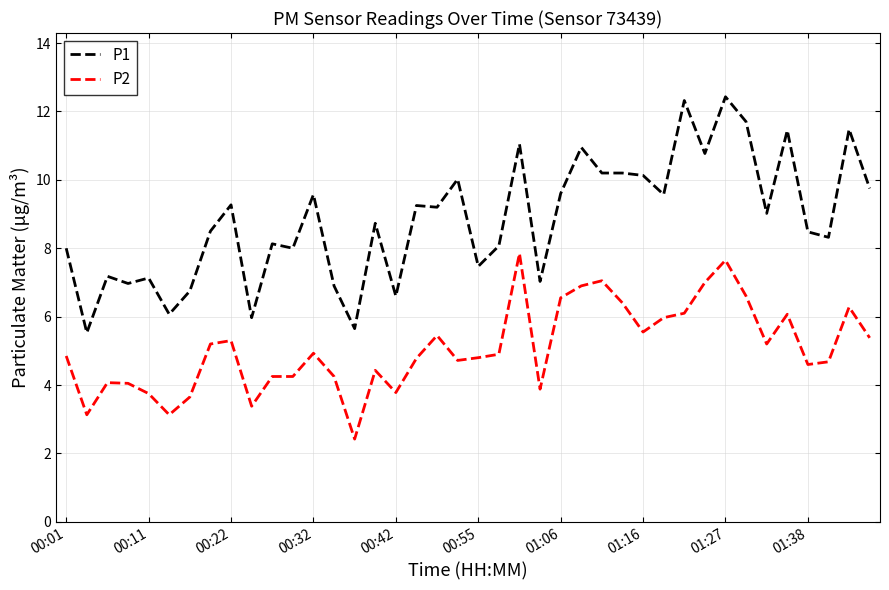

What is the difference between the maximum and minimum values in the P1 series?

6.9